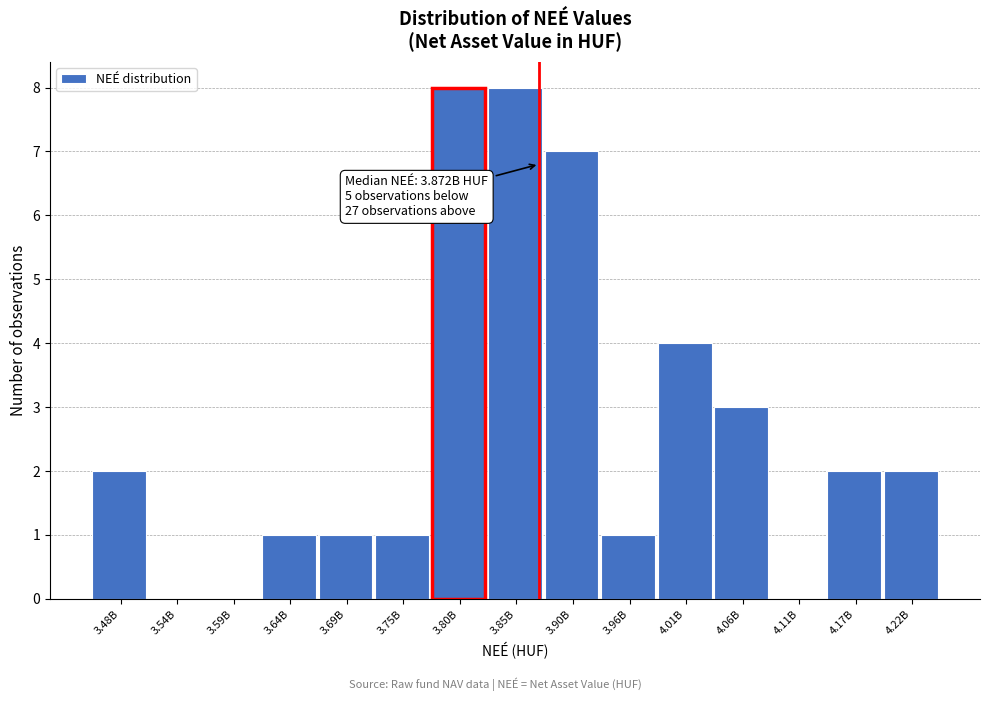

Reading left to right, extract all data points from this chart.

3.48B=2	3.54B=0	3.59B=0	3.64B=1	3.69B=1	3.75B=1	3.80B=8	3.85B=8	3.90B=7	3.96B=1	4.01B=4	4.06B=3	4.11B=0	4.17B=2	4.22B=2